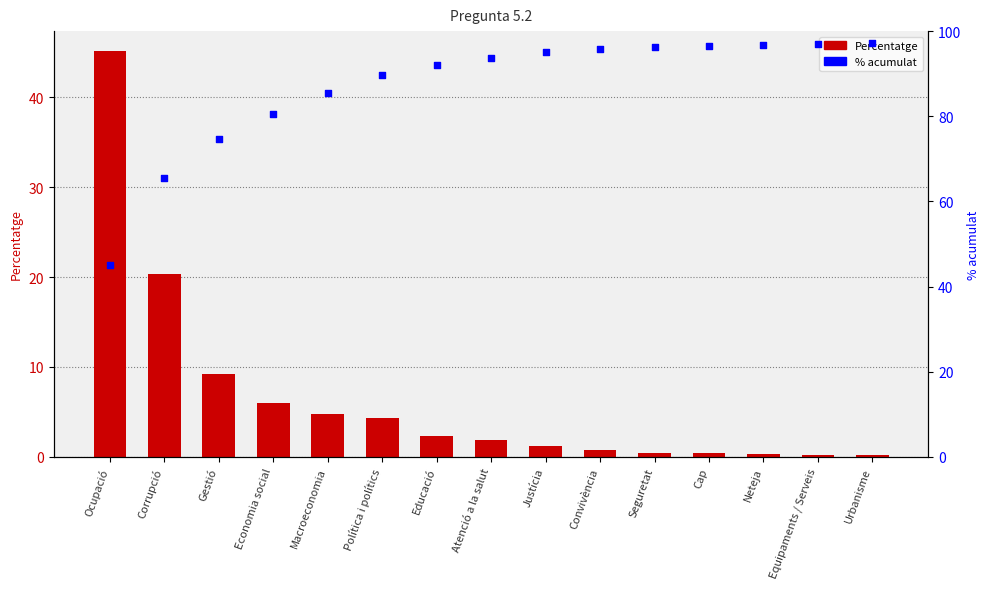

Which series reaches the minimum Y coordinate?

Percentatge